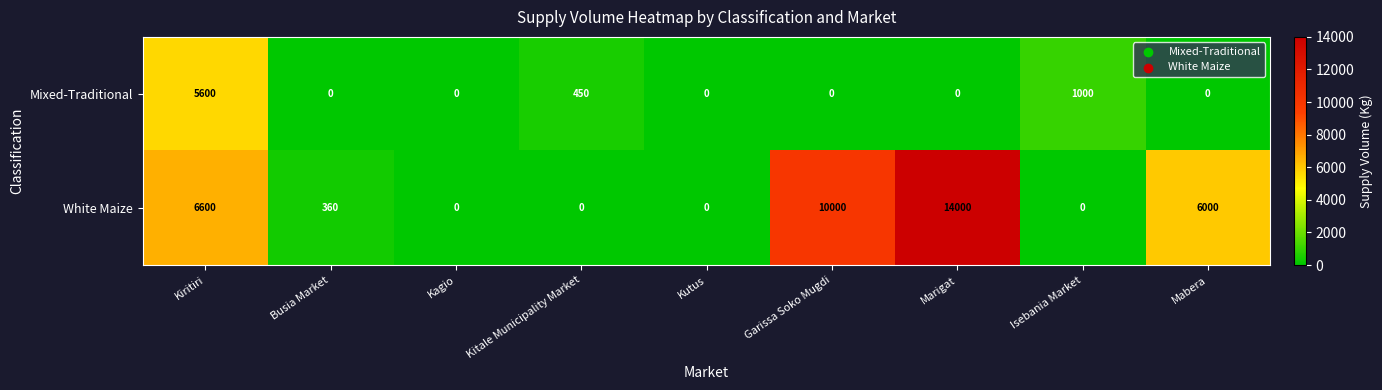

At which label does Mixed-Traditional reach its peak?

Kiritiri